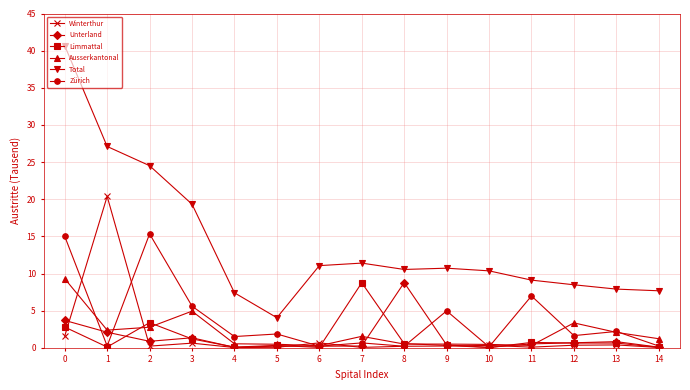

The value of Unterland at 11 is 0.5. True or false?

True